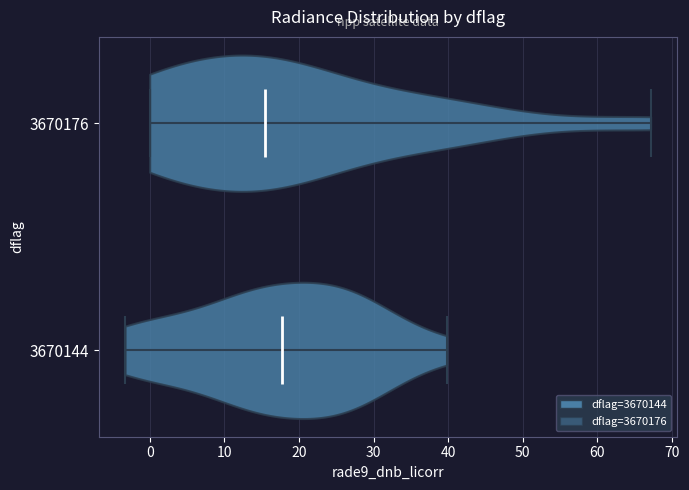

Where does the median line of the violin at y = 3670144 sit on the x-axis? The values are not printed on the chart, so give them approximately, as read against the axis.

18